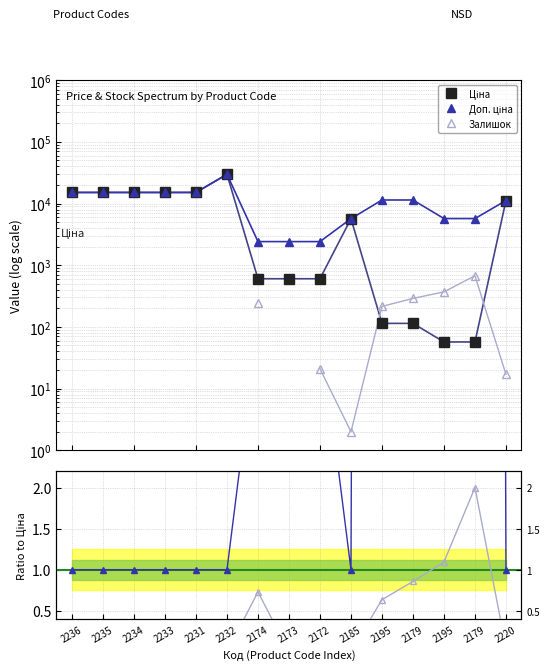

True or false: Залишок / Ціна (norm) and Доп. ціна / Ціна cross at least once.

False